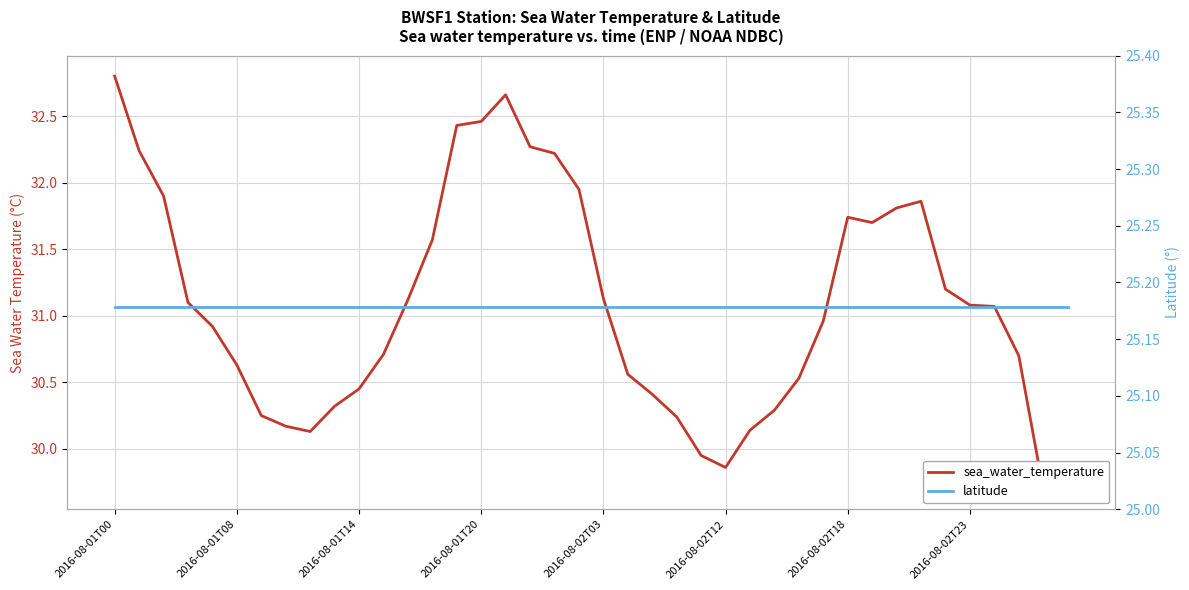

Reading right to left, transcribe all the data shown in this chart.

sea_water_temperature: 29.9	29.7	30.7	31.1	31.1	31.2	31.9	31.8	31.7	31.7	31.0	30.5	30.3	30.1	29.9	29.9	30.2	30.4	30.6	31.1	31.9	32.2	32.3	32.7	32.5	32.4	31.6	31.1	30.7	30.4	30.3	30.1	30.2	30.2	30.6	30.9	31.1	31.9	32.2	32.8
latitude: 25.2	25.2	25.2	25.2	25.2	25.2	25.2	25.2	25.2	25.2	25.2	25.2	25.2	25.2	25.2	25.2	25.2	25.2	25.2	25.2	25.2	25.2	25.2	25.2	25.2	25.2	25.2	25.2	25.2	25.2	25.2	25.2	25.2	25.2	25.2	25.2	25.2	25.2	25.2	25.2